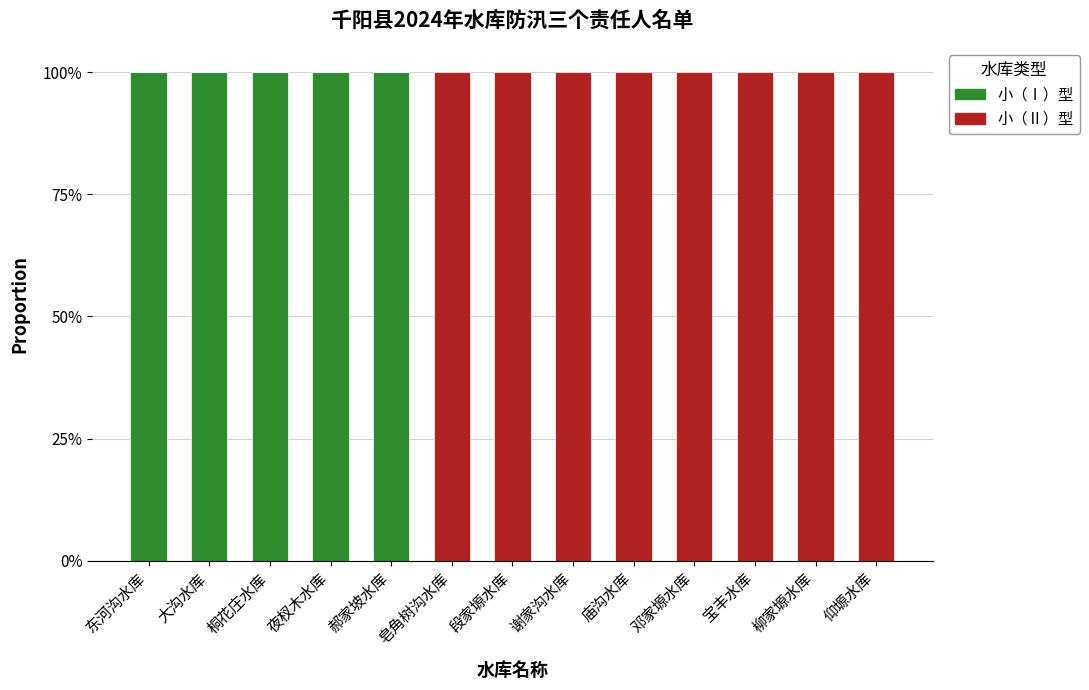

What is the label of the 13th bar from the right?

东河沟水库